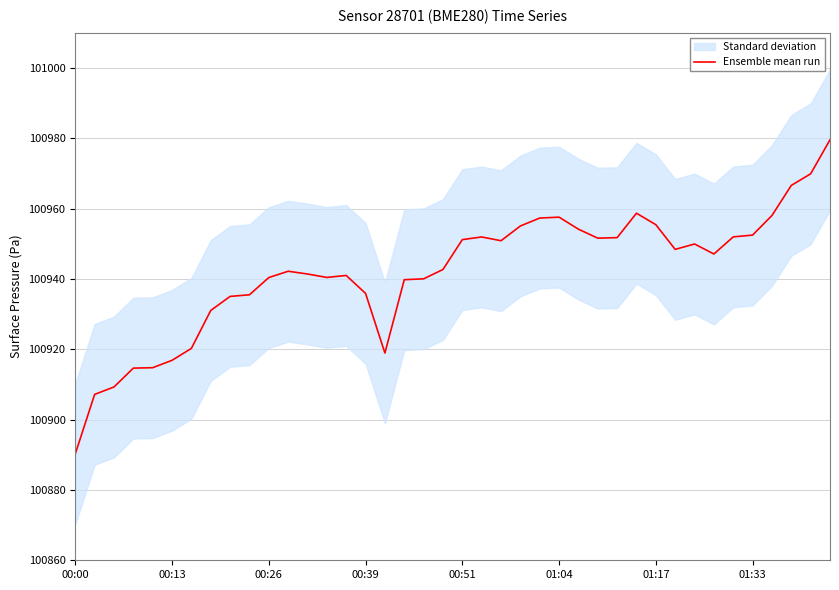

What is the sum of the values at 36 and 18?

201898.0